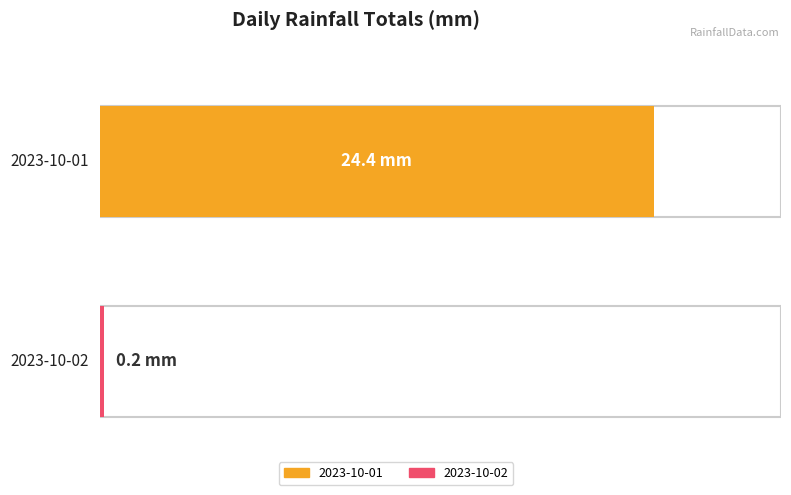

At 2, list the series in order from largest to smallest.

2023-10-01, 2023-10-02